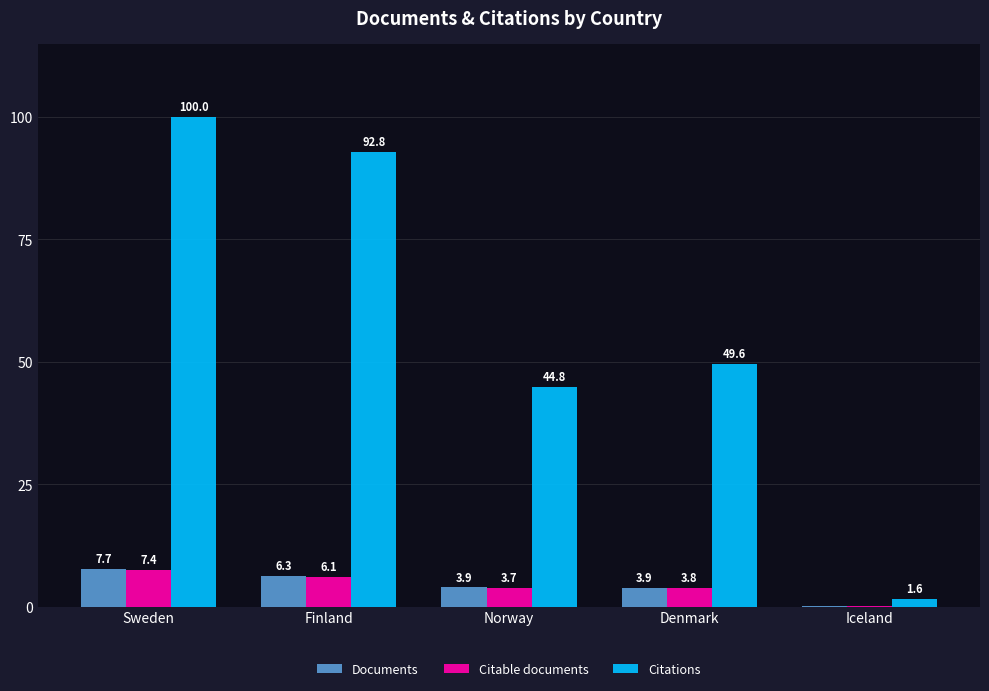

What are all the series names shown in the legend?

Documents, Citable documents, Citations